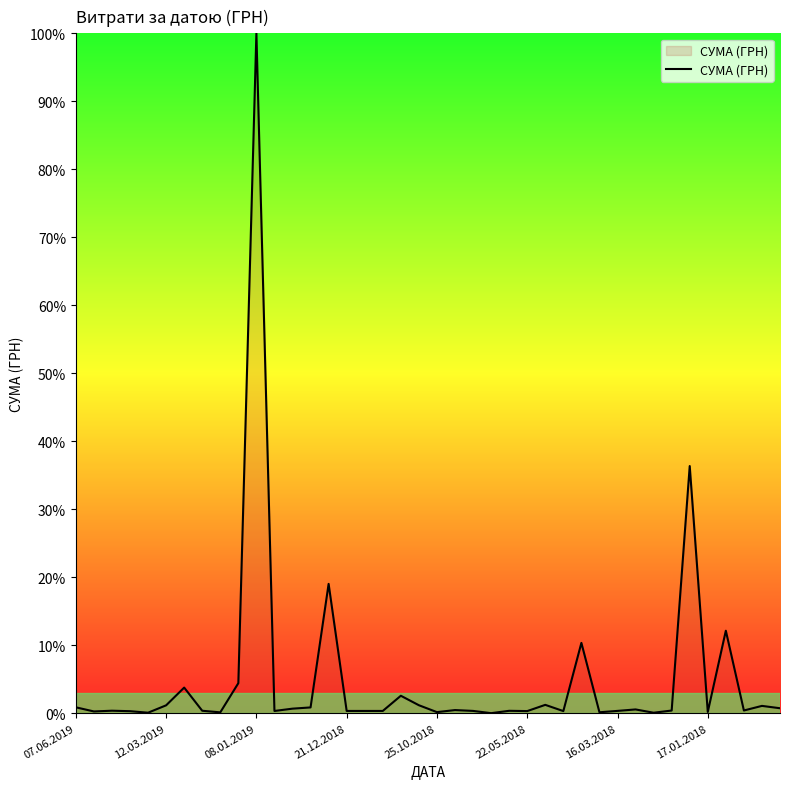

What is the maximum value shown in the chart?

100.0